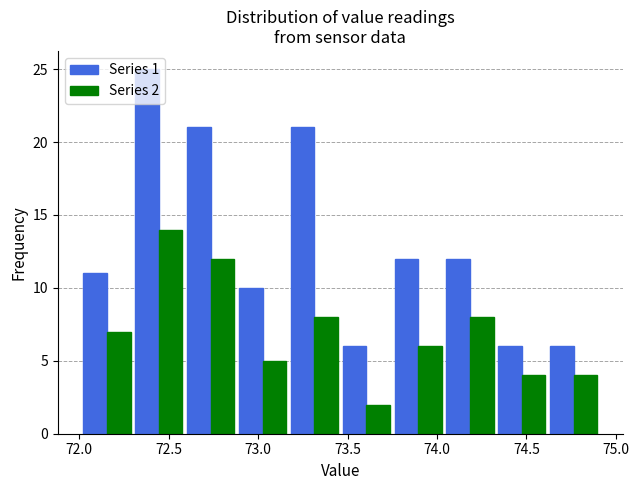

In the Series 2 series, which range on the x-axis has the tallest bar?

72.30 to 72.59